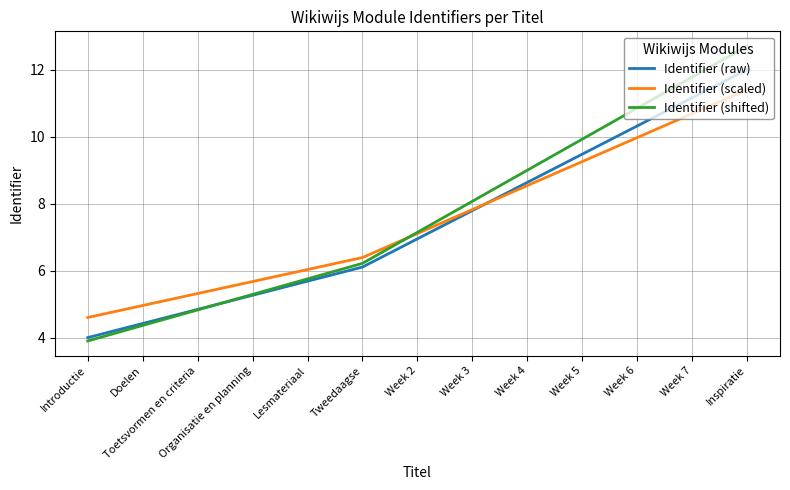

What is the minimum value for Identifier (raw)?

4.0